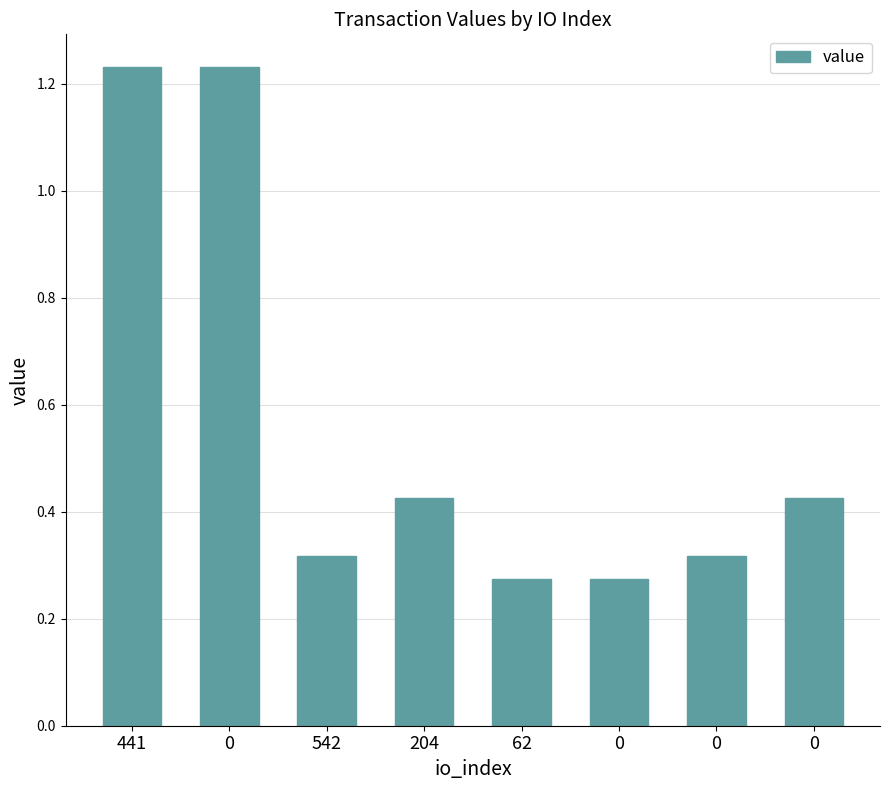

Rank the categories by value from lowest to highest.

62, 0, 542, 0, 204, 0, 441, 0